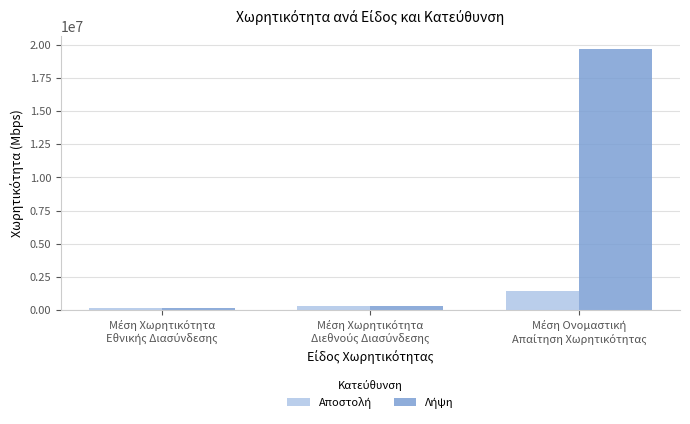

What is the maximum value shown in the chart?

19709849